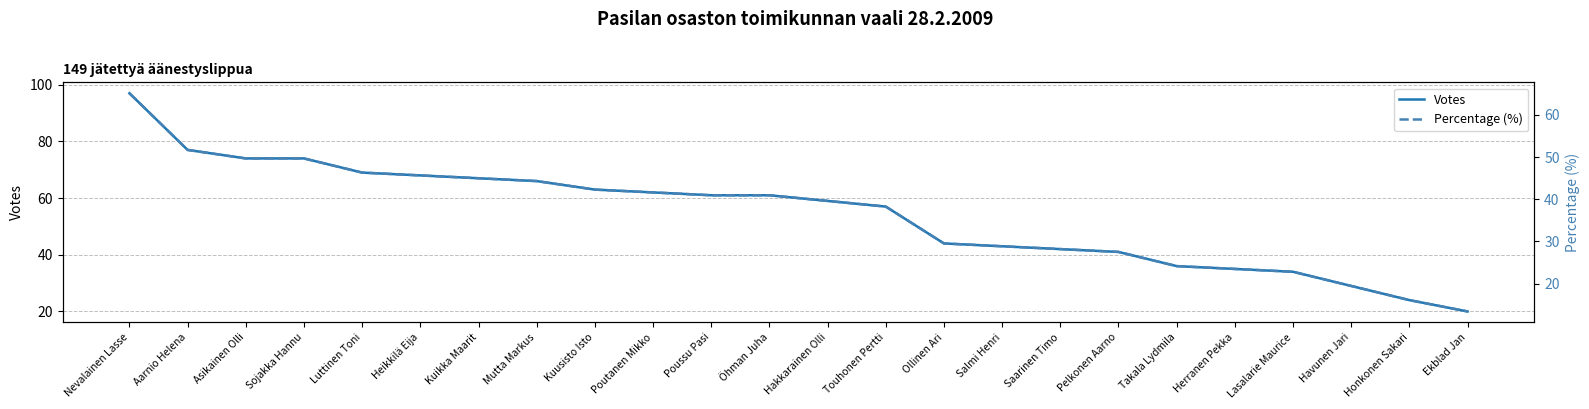

How many lines are shown in the chart?

2